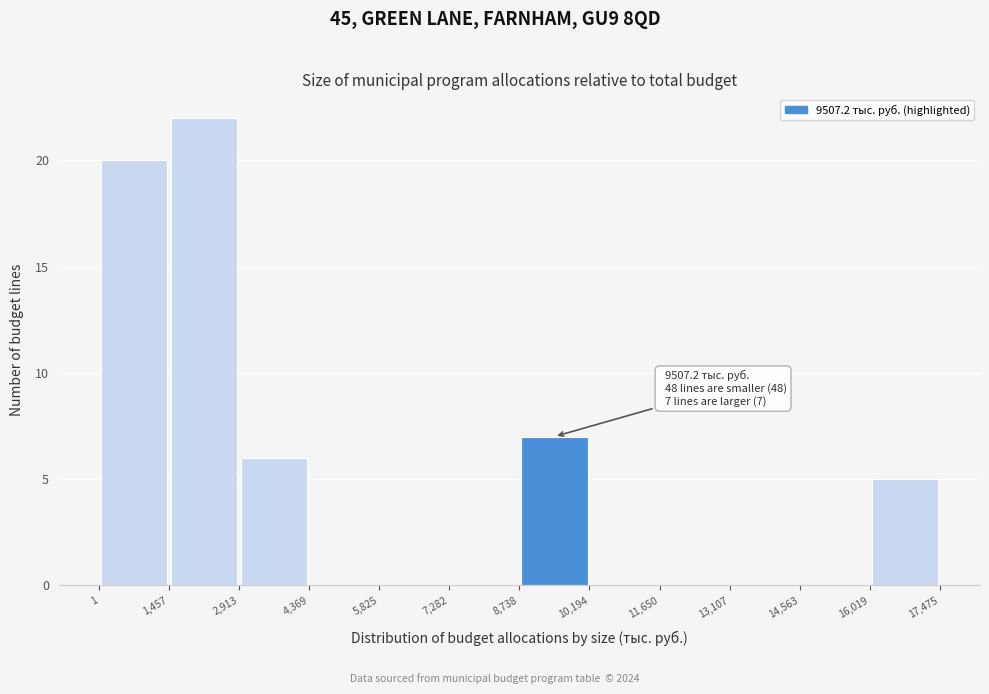

Which range on the x-axis has the tallest bar?

1,457 to 2,913